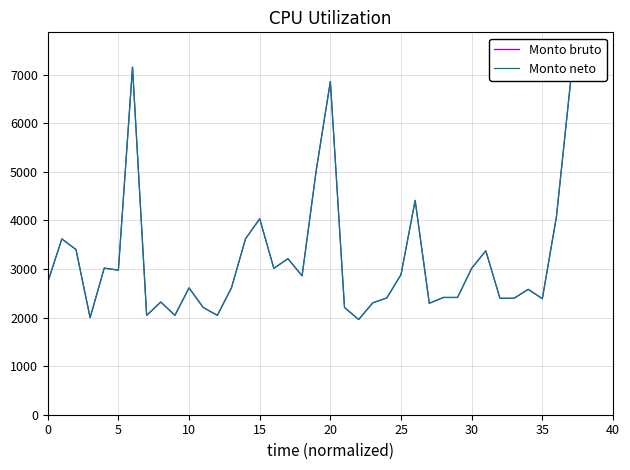

Reading right to left, list all the values displayed in this chart.

Monto bruto: 6857.1	4080.0	2387.1	2580.0	2395.7	2395.7	3372.9	3012.9	2412.9	2412.9	2292.9	4410.0	2884.3	2404.3	2301.4	1958.6	2207.1	6857.1	5027.1	2858.6	3210.0	3012.9	4032.9	3621.4	2610.0	2044.3	2207.1	2610.0	2044.3	2318.6	2044.3	7152.9	2974.3	3017.1	1997.1	3398.6	3617.1	2725.7
Monto neto: 6857.1	4080.0	2387.1	2580.0	2395.7	2395.7	3372.9	3012.9	2412.9	2412.9	2292.9	4410.0	2884.3	2404.3	2301.4	1958.6	2207.1	6857.1	5027.1	2858.6	3210.0	3012.9	4032.9	3621.4	2610.0	2044.3	2207.1	2610.0	2044.3	2318.6	2044.3	7152.9	2974.3	3017.1	1997.1	3398.6	3617.1	2725.7